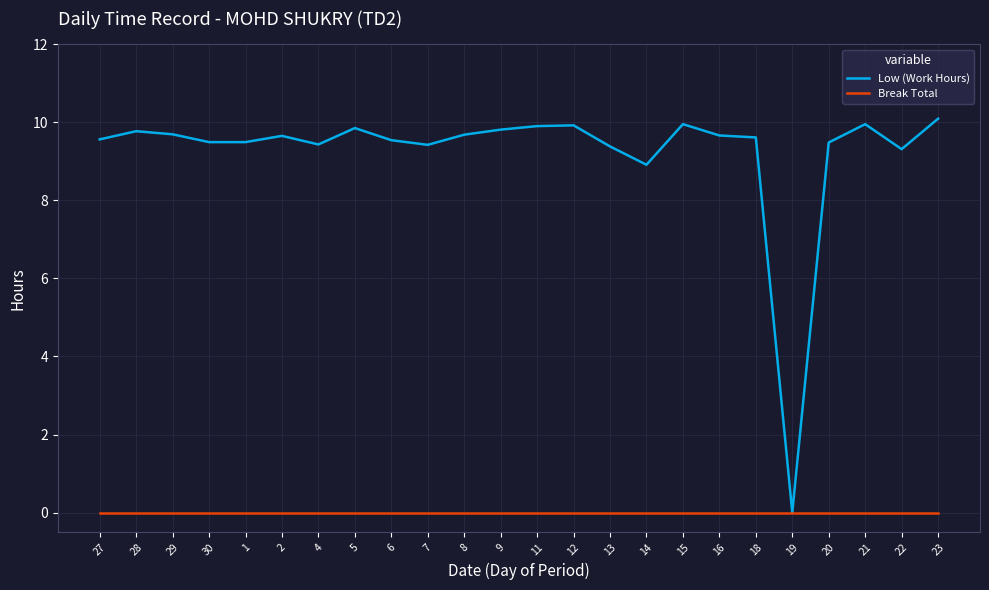

Is the value of Break Total at 12 greater than the value of Low (Work Hours) at 16?

No